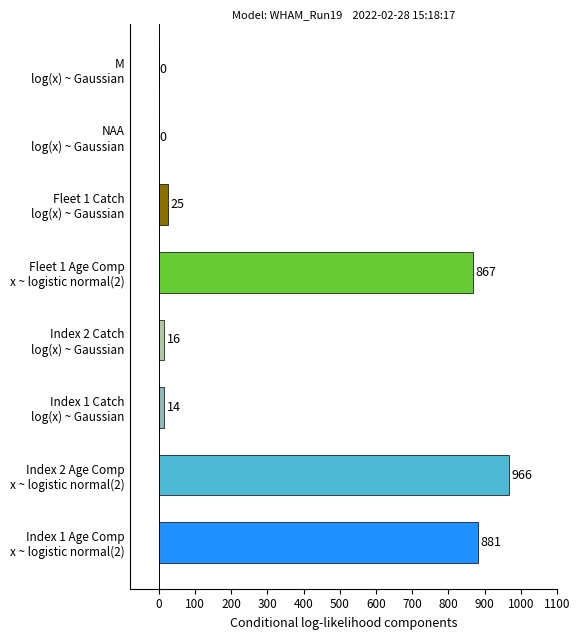

What is the sum of all values?

2769